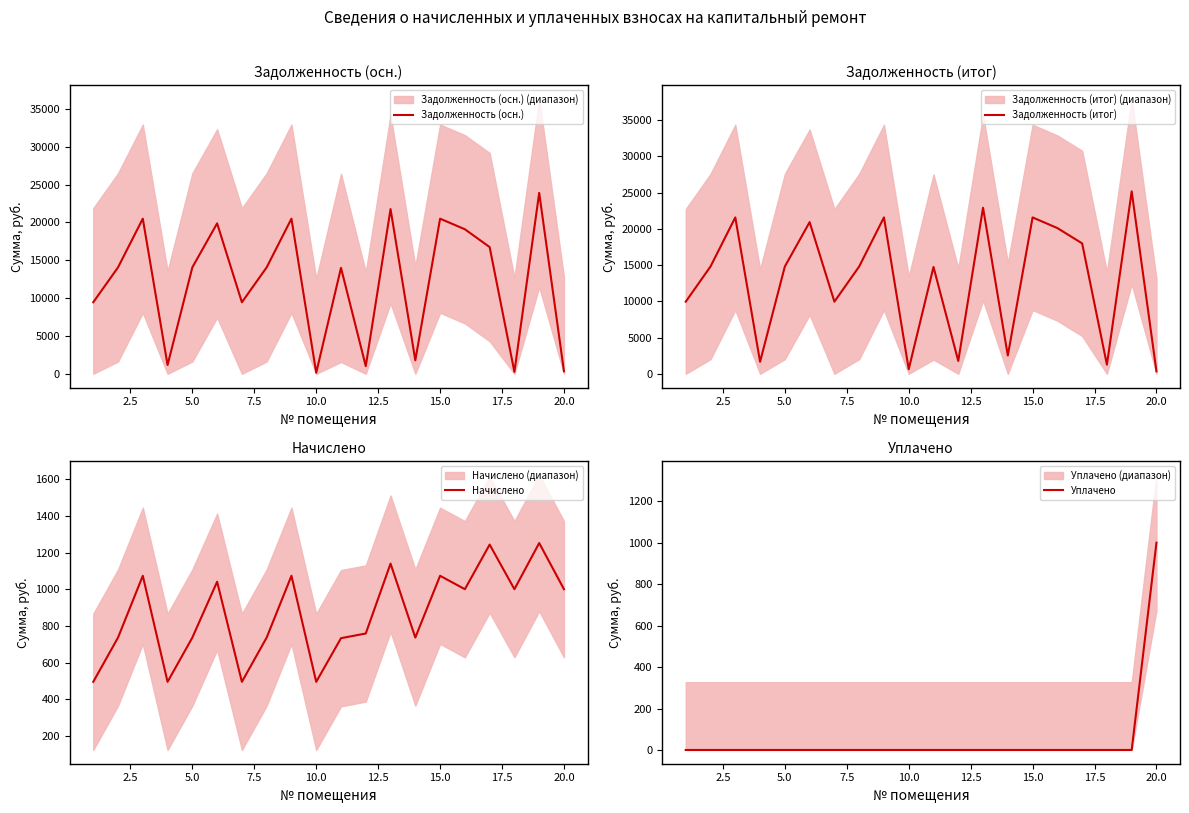

Is this an area chart (filled region under the line)?

No